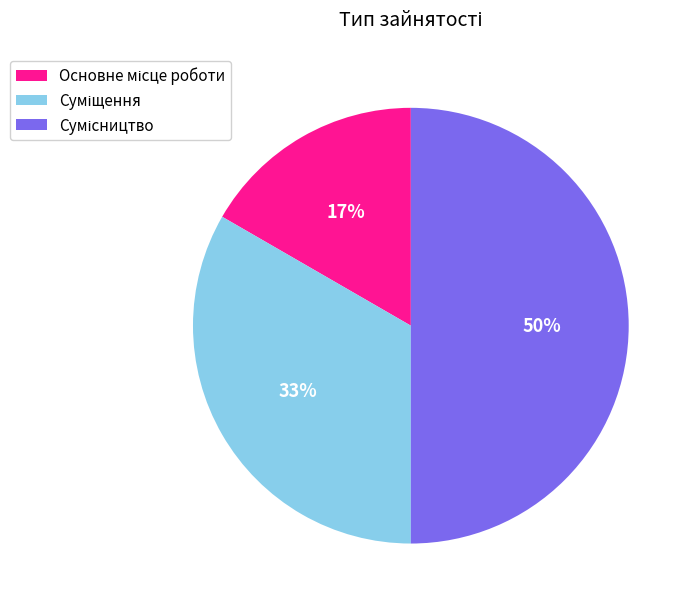

To the nearest percent, what is the average slice percentage?

33%